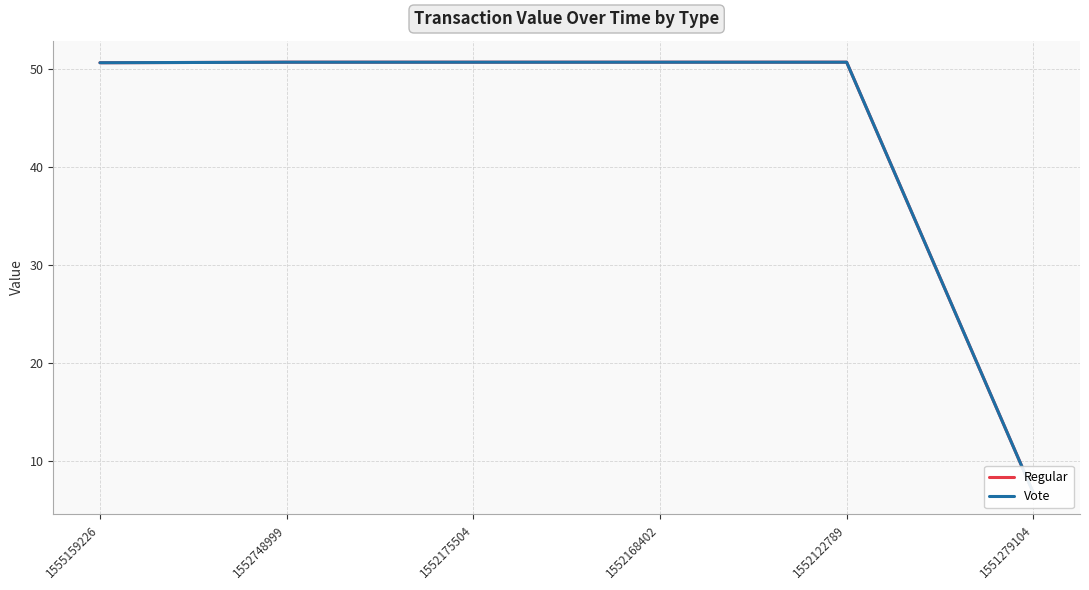

At which label does Vote first exceed 50?

1555159226